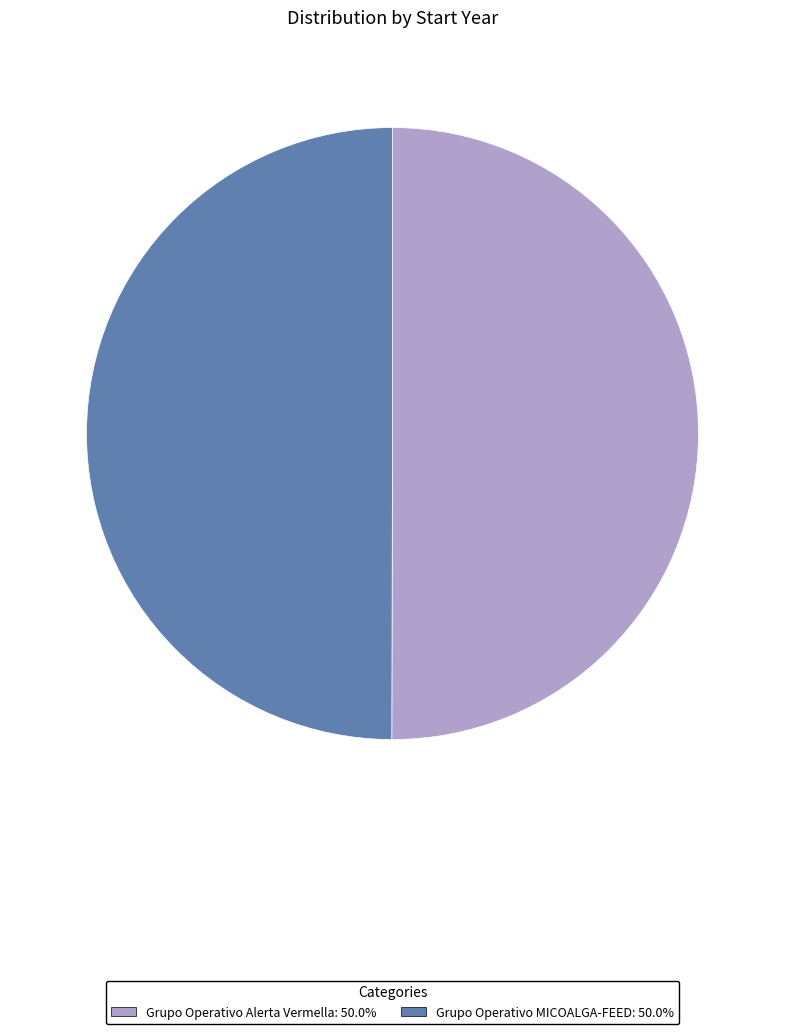

Is the sum of Grupo Operativo MICOALGA-FEED and Grupo Operativo Alerta Vermella greater than half?

Yes